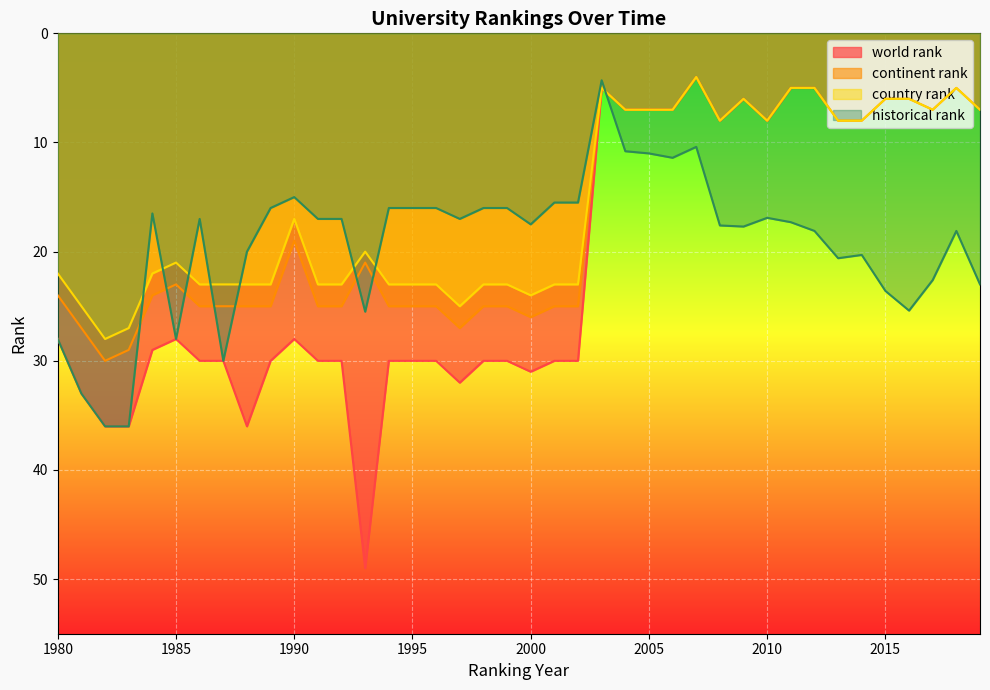

At which category does the chart reach its peak across all series?

1993